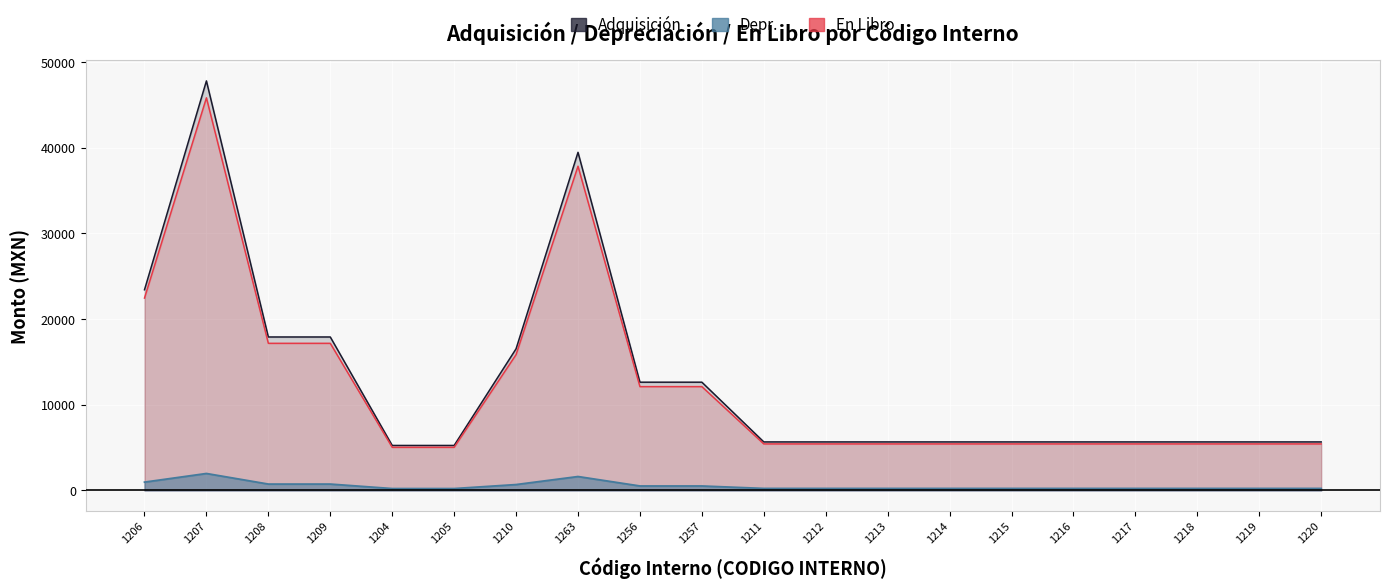

Rank the series by their maximum value, from lowest to highest.

Depr., En Libro, Adquisición